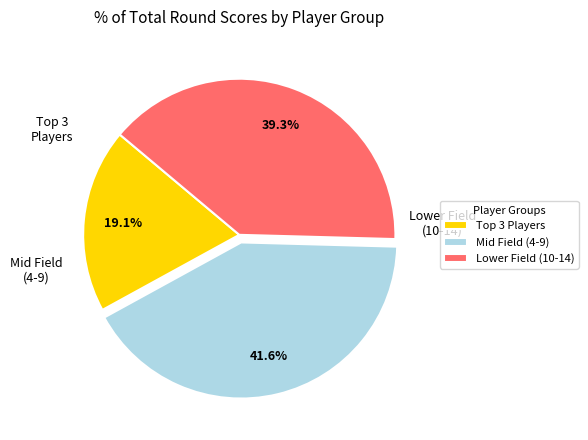

How much of the chart is everything except Lower Field (10-14)?

60.7%